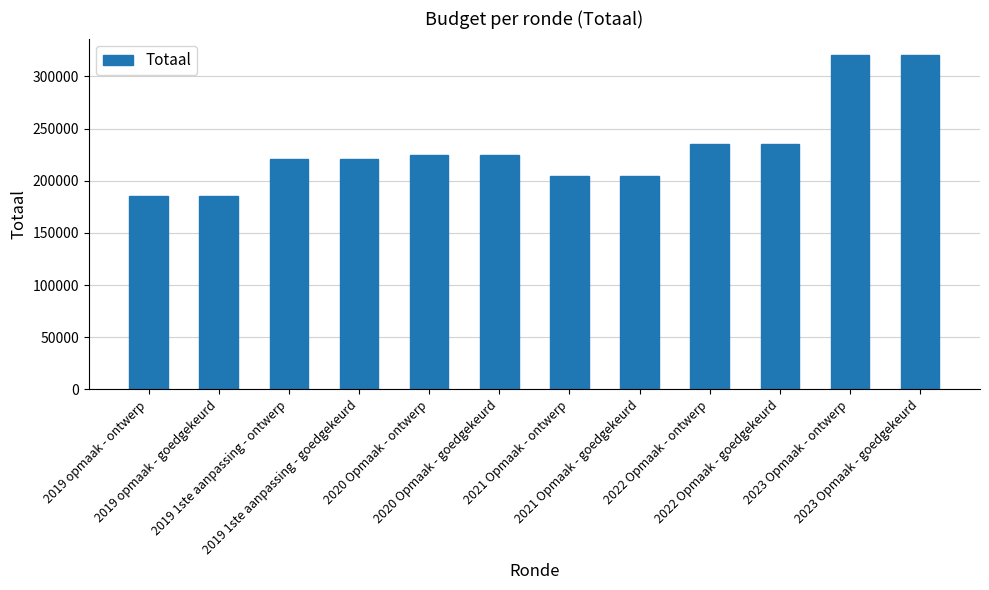

What is the label of the 10th bar from the right?

2019 1ste aanpassing - ontwerp